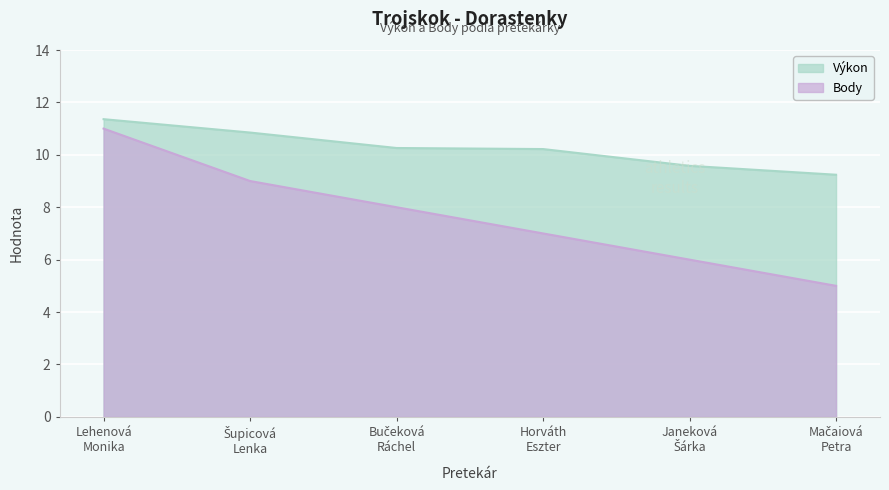

What is the total value across all series at Šupicová
Lenka?

19.9